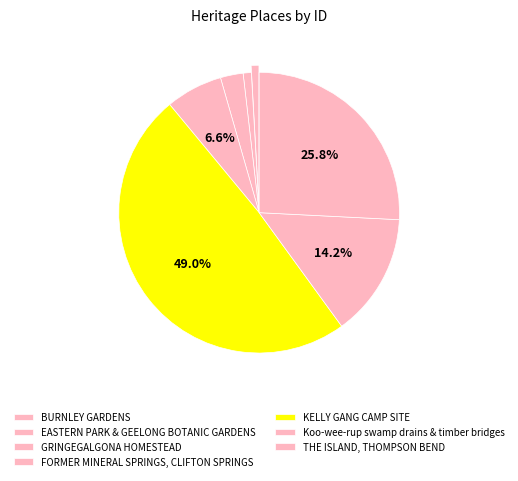

The KELLY GANG CAMP SITE slice represents 49% of the pie. True or false?

True